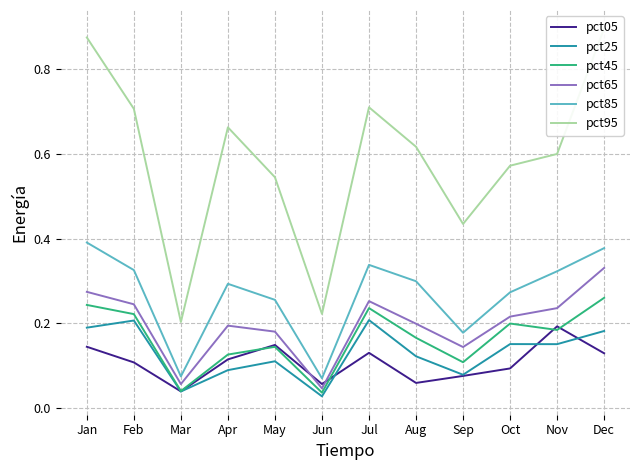

Does the chart display data point markers on the line(s)?

No